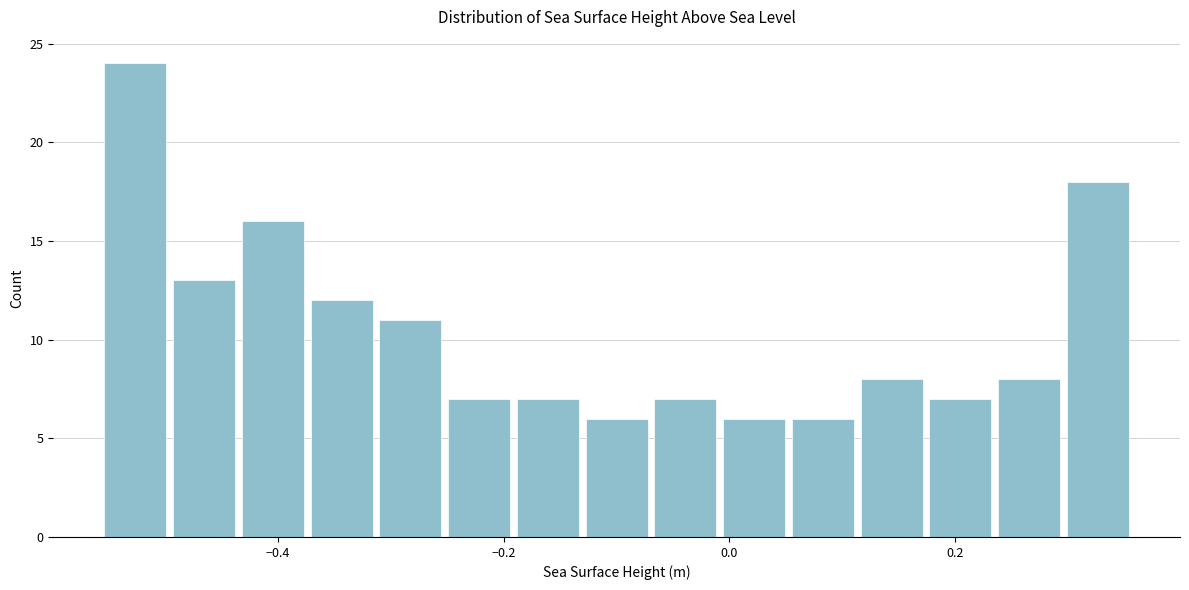

Around what value on the x-axis is the tallest bar? Give the approximate position of its centre, as read against the axis.

-0.52